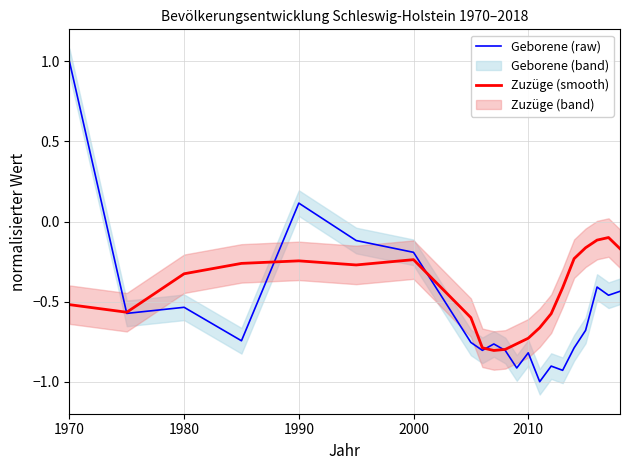

Where does the Geborene (raw) series first go above 0?

1970